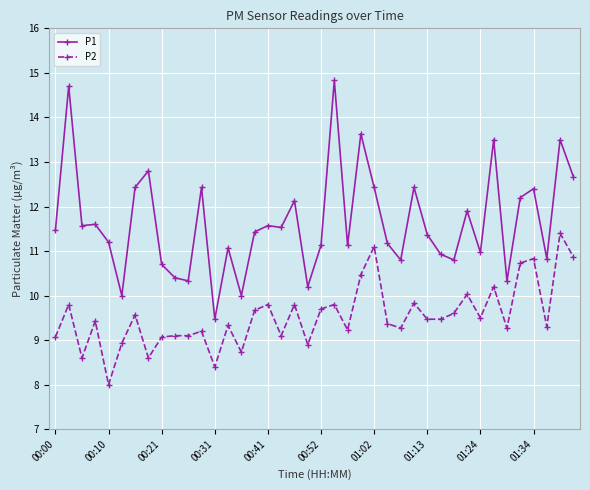

Which series has the largest total across all categories?

P1